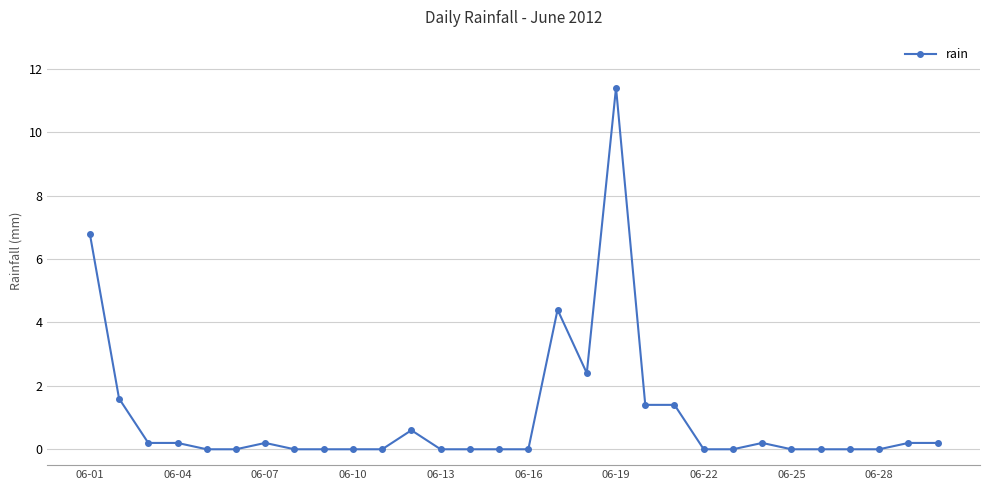

What is the maximum value shown in the chart?

11.4